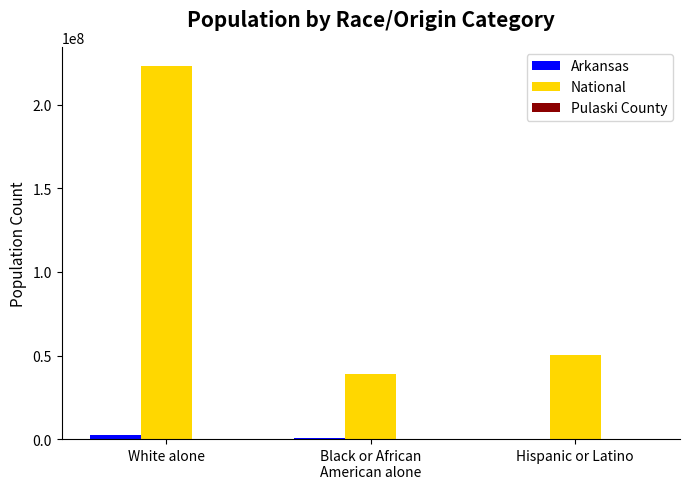

The value of National at White alone is 223553265. True or false?

True